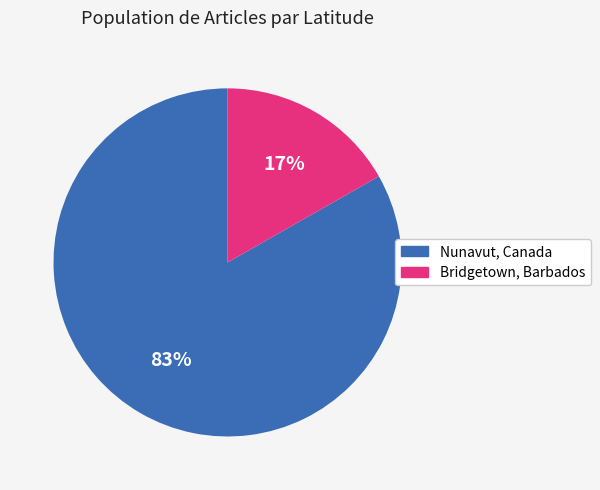

To the nearest percent, what percentage of the pie is Bridgetown, Barbados?

17%